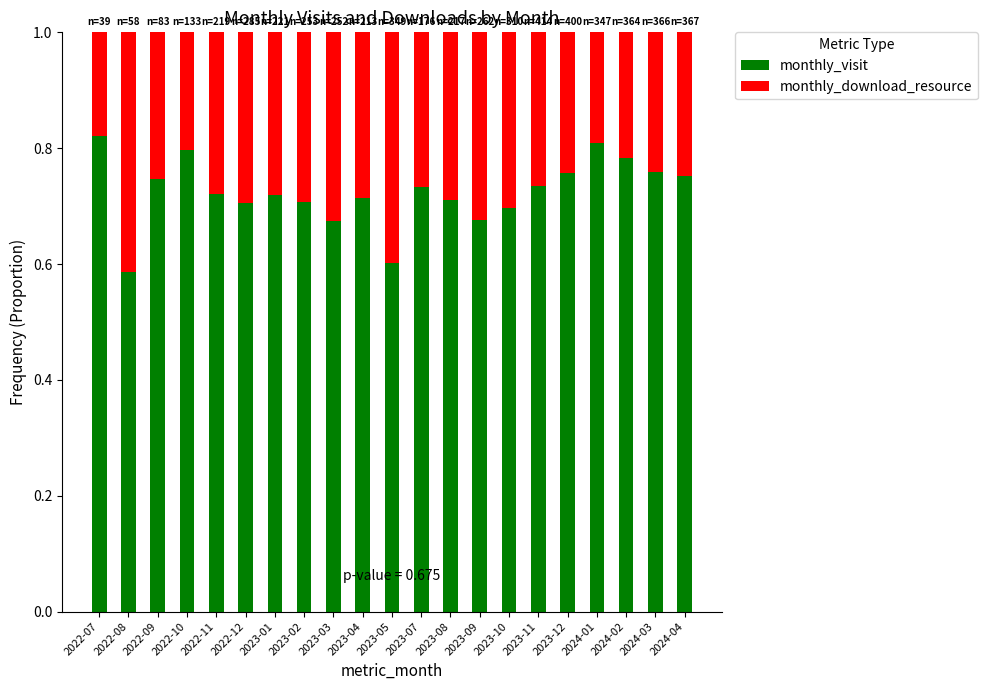

What is the sum of all monthly_visit values?

15.2